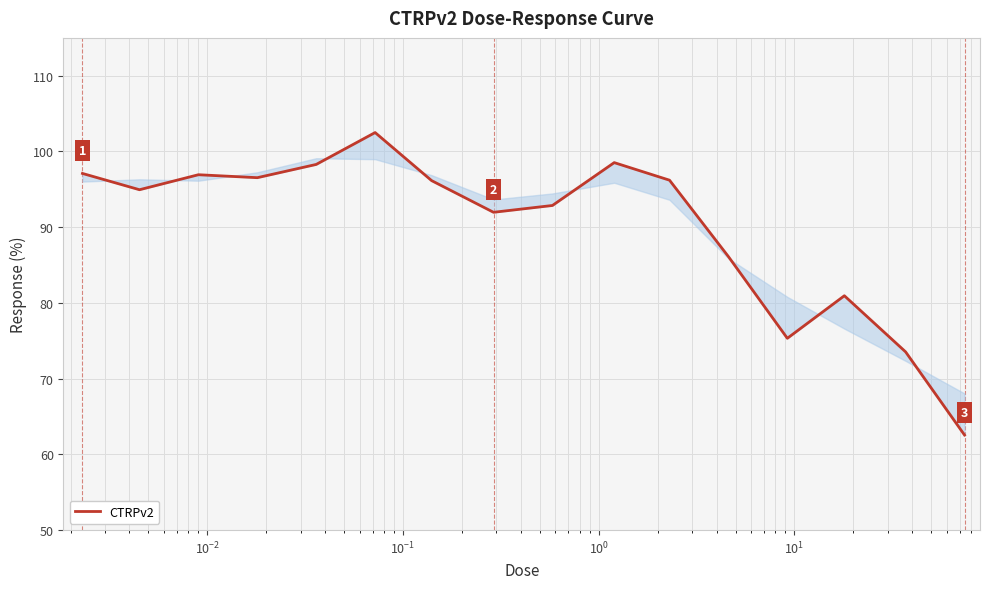

What is the maximum value shown in the chart?

102.5